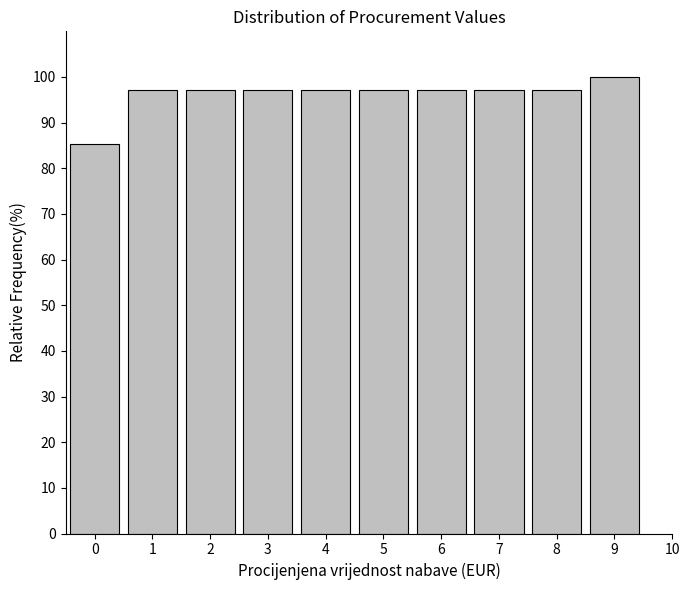

Reading right to left, transcribe all the data shown in this chart.

100.0	97.1	97.1	97.1	97.1	97.1	97.1	97.1	97.1	85.3